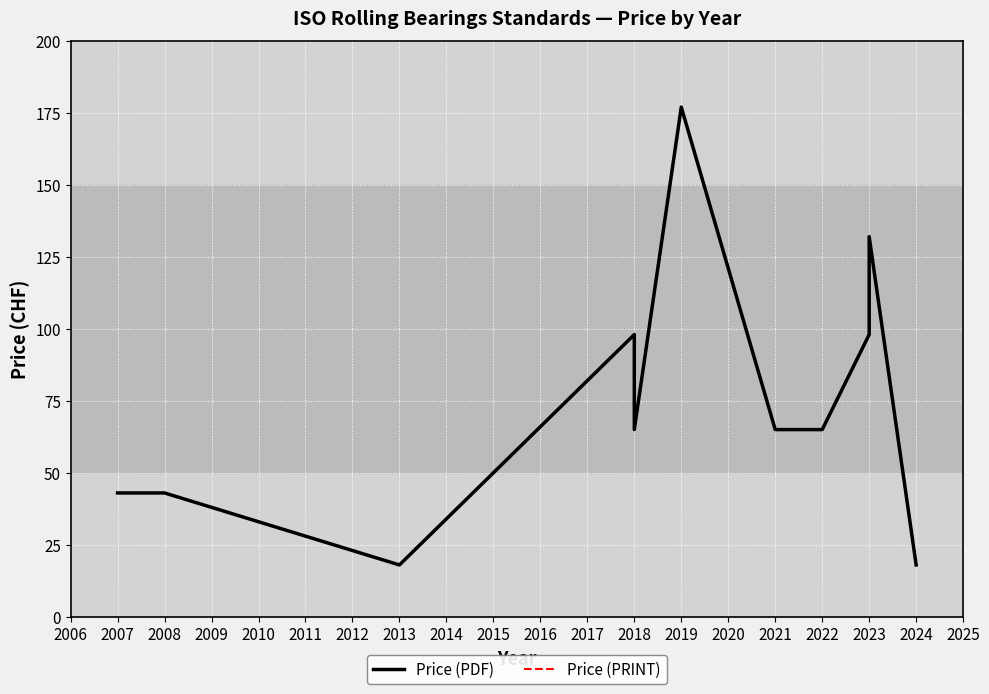

True or false: Price (PRINT) and Price (PDF) cross at least once.

False